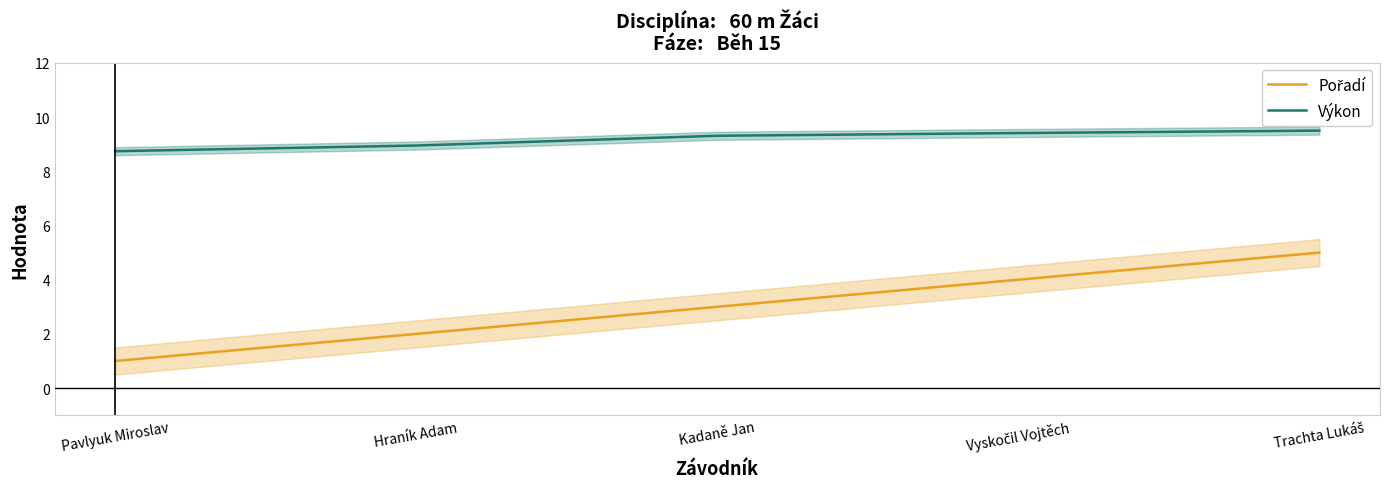

What is the sum of the Pořadí values at Pavlyuk Miroslav and Hraník Adam?

3.0